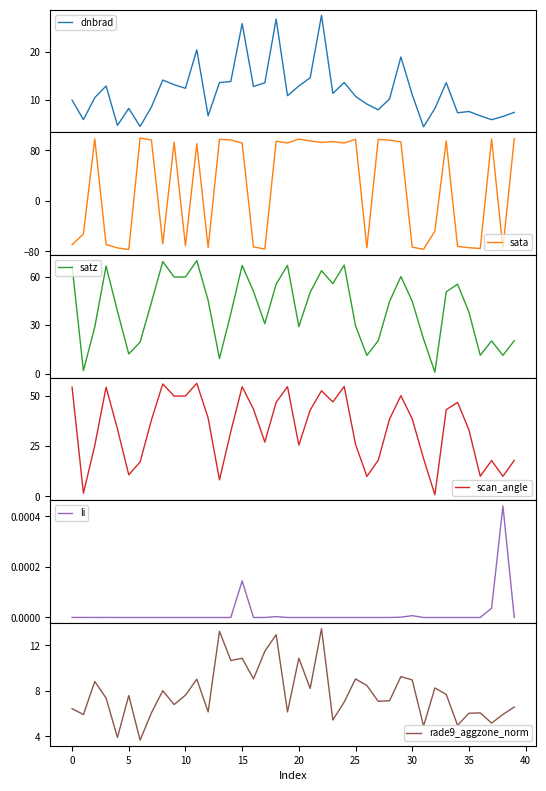

True or false: satz has a value of 67.0 at 15.

True